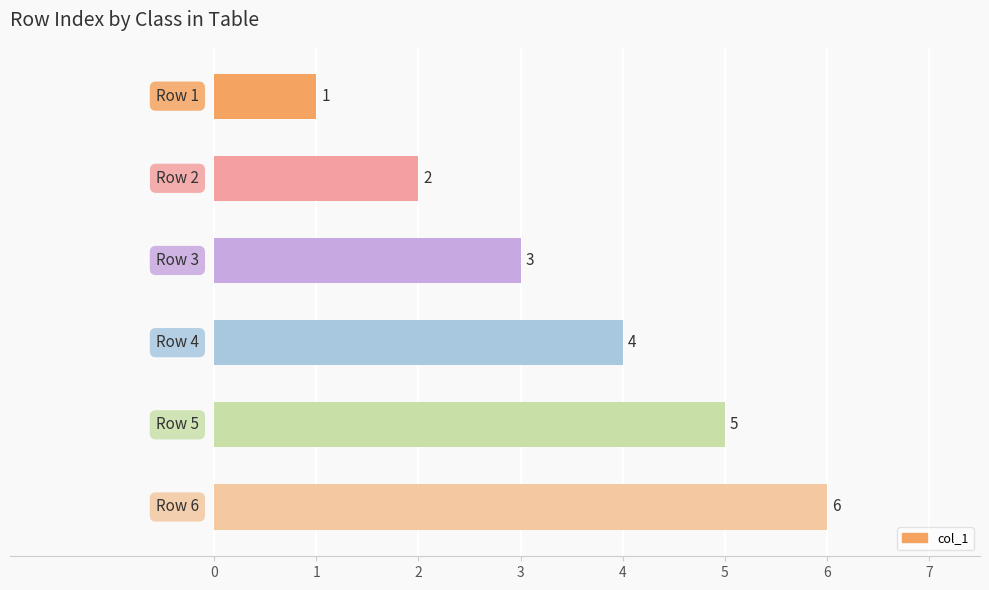

How many values are between 2 and 5?

4